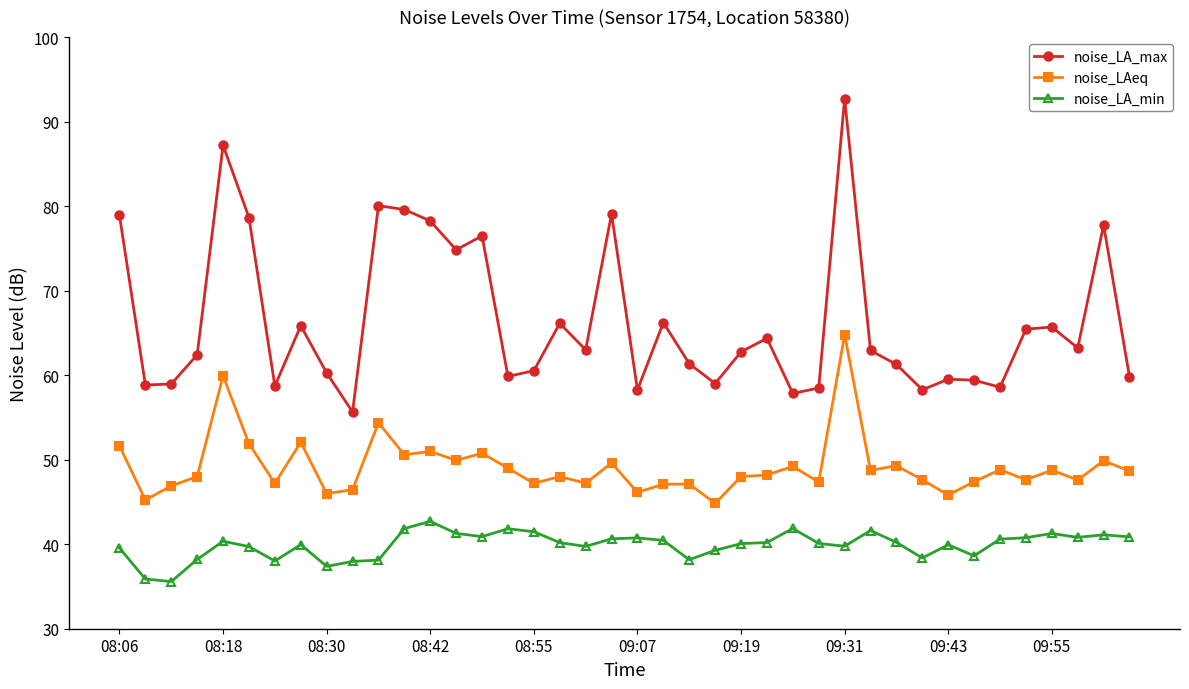

What are all the series names shown in the legend?

noise_LA_max, noise_LAeq, noise_LA_min